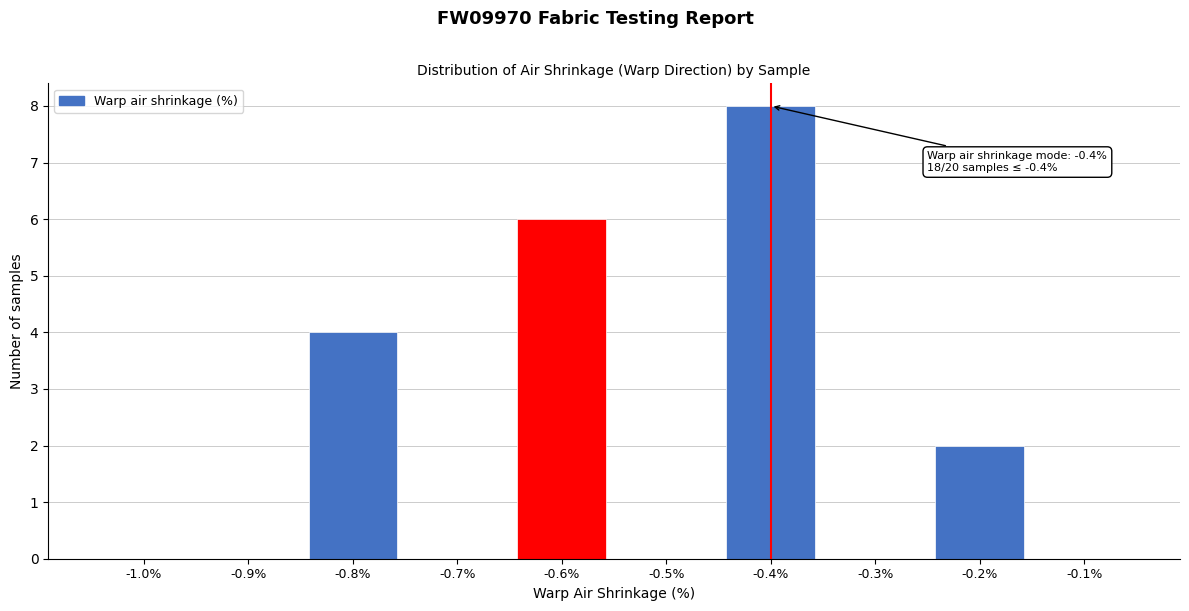

Reading left to right, list all the values displayed in this chart.

-1.0%=0	-0.9%=0	-0.8%=4	-0.7%=0	-0.6%=6	-0.5%=0	-0.4%=8	-0.3%=0	-0.2%=2	-0.1%=0